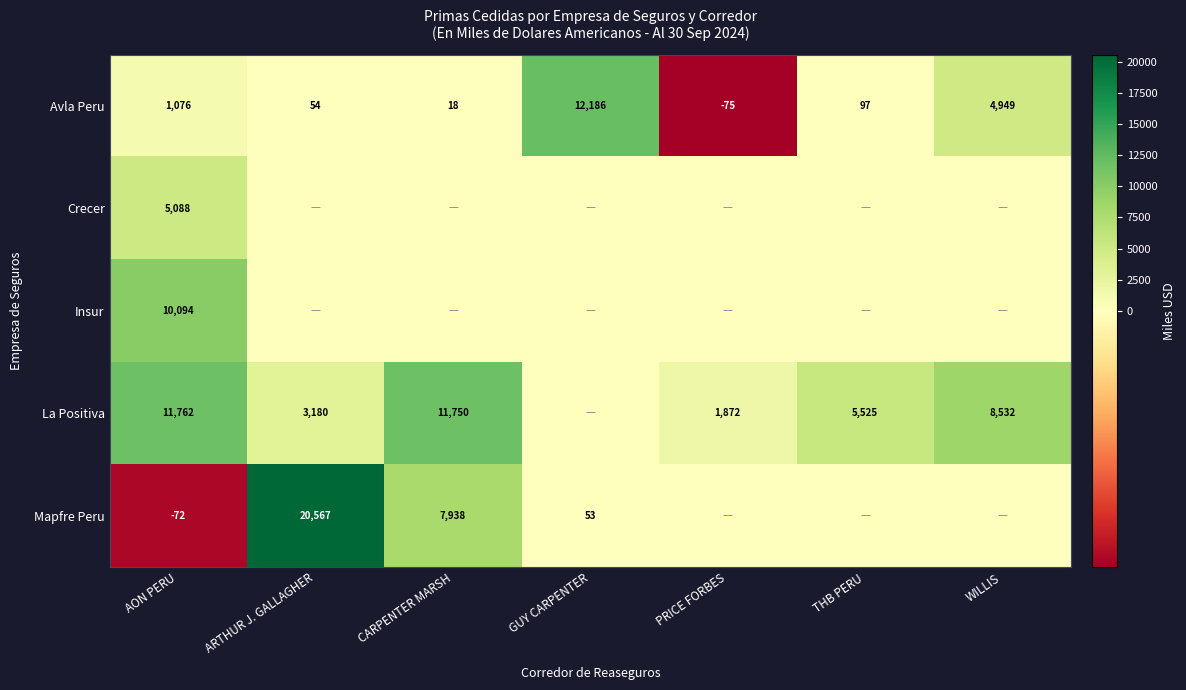

What is the maximum value for Avla Peru?

12186